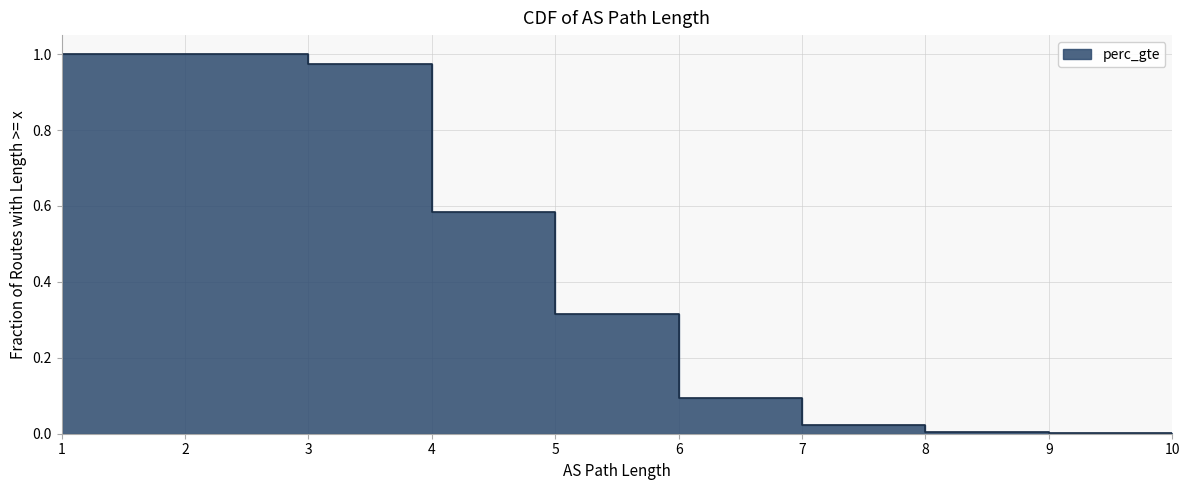

Between 10 and 3, which is larger?

3